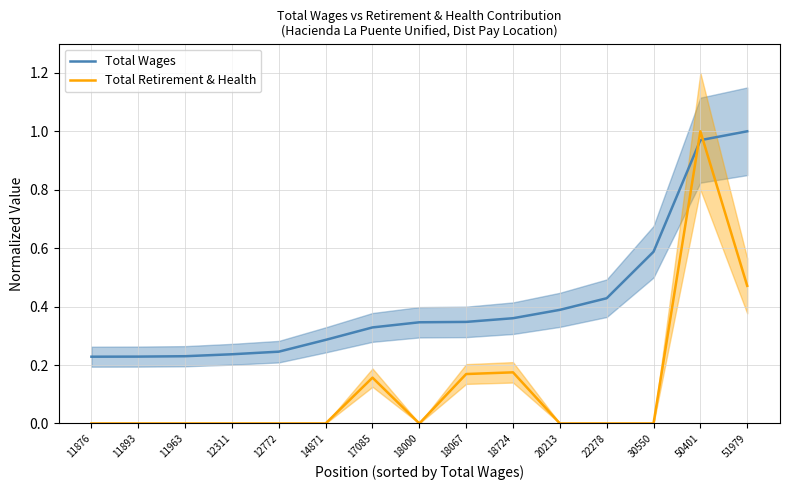

Between which two adjacent categories do Total Retirement & Health and Total Wages first intersect?

30550 and 50401